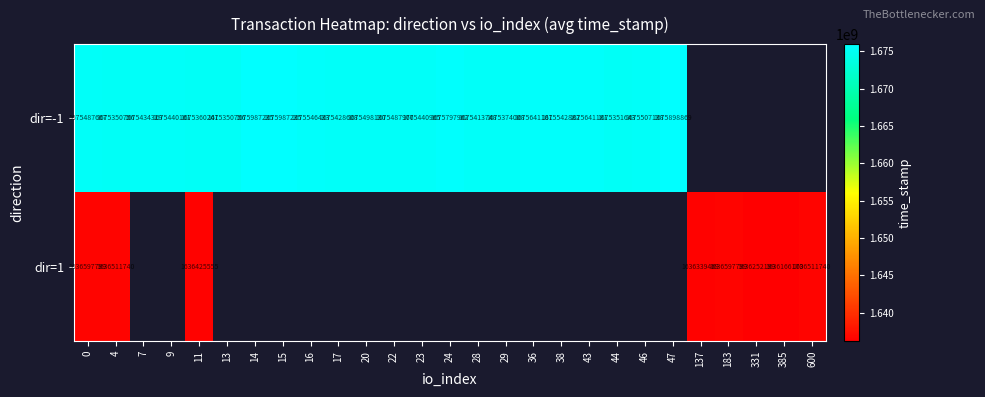

What is the difference between the maximum and minimum values in the row_0 series?

636479.0